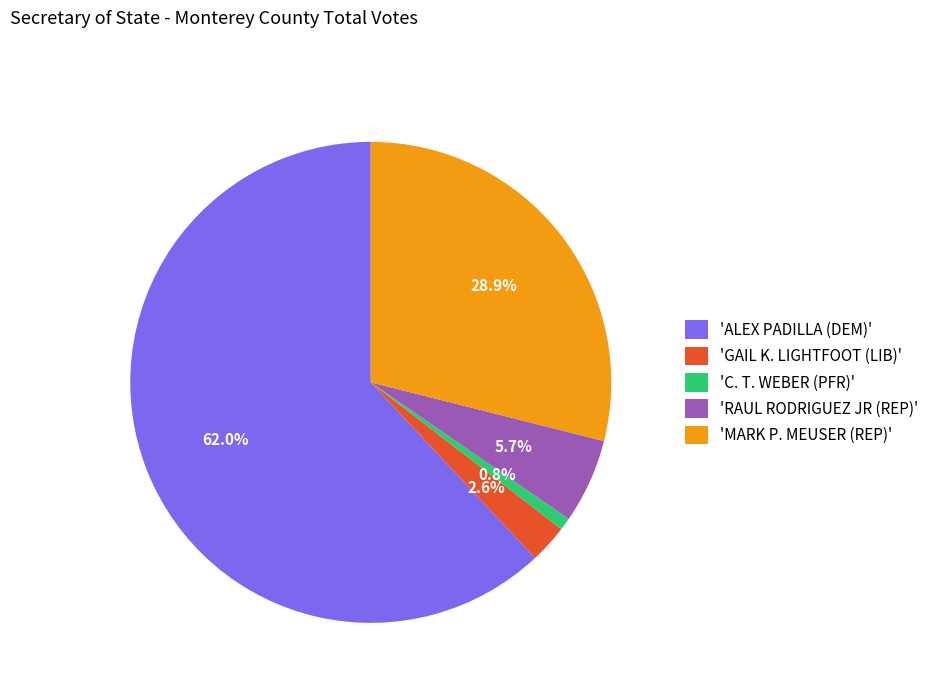

Rank the categories by value from highest to lowest.

'ALEX PADILLA (DEM)', 'MARK P. MEUSER (REP)', 'RAUL RODRIGUEZ JR (REP)', 'GAIL K. LIGHTFOOT (LIB)', 'C. T. WEBER (PFR)'